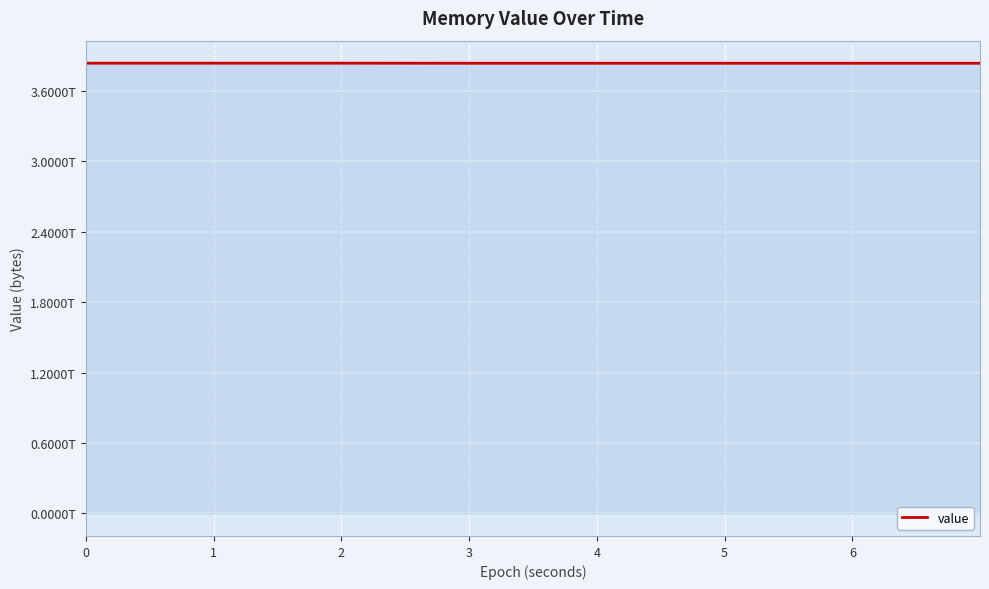

Does the chart display data point markers on the line(s)?

No